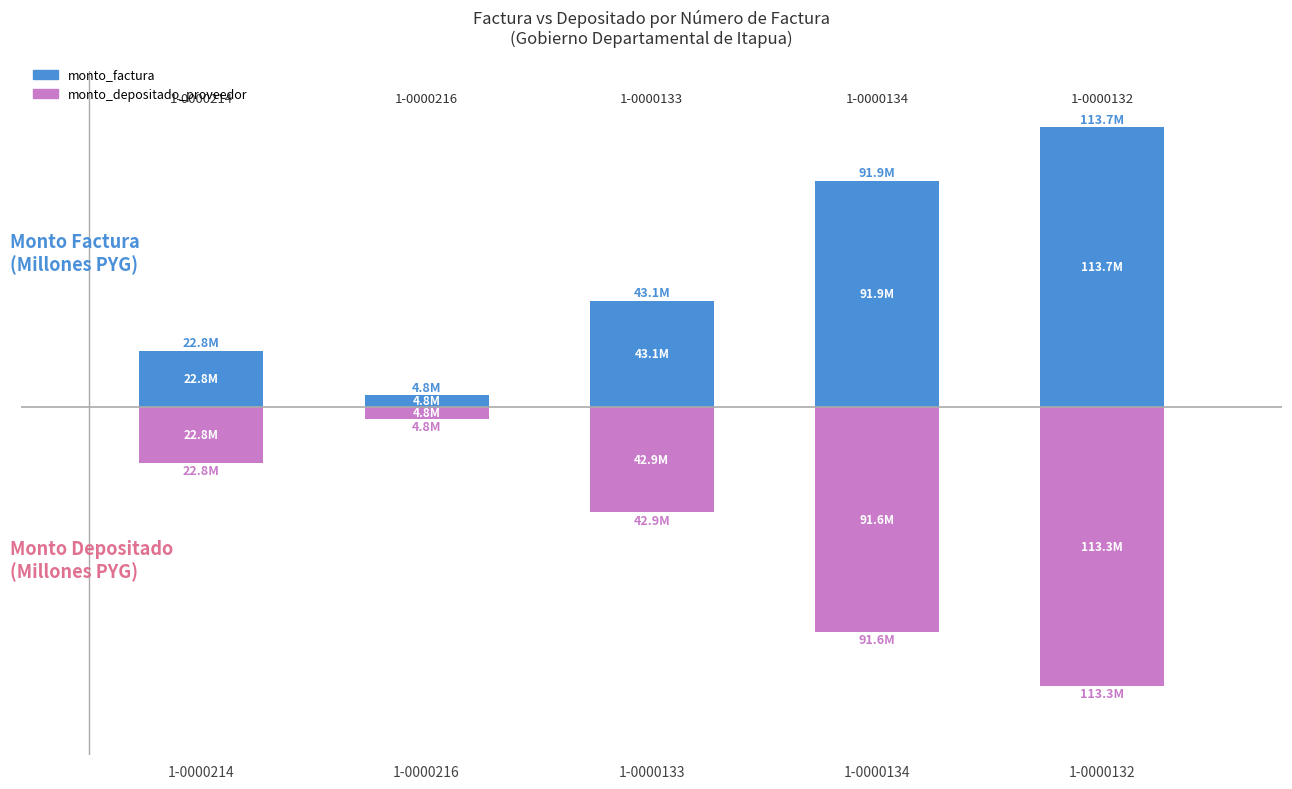

Reading left to right, extract all data points from this chart.

monto_factura: 22.8	4.8	43.1	91.9	113.7
monto_depositado_proveedor: -22.8	-4.8	-42.9	-91.6	-113.3